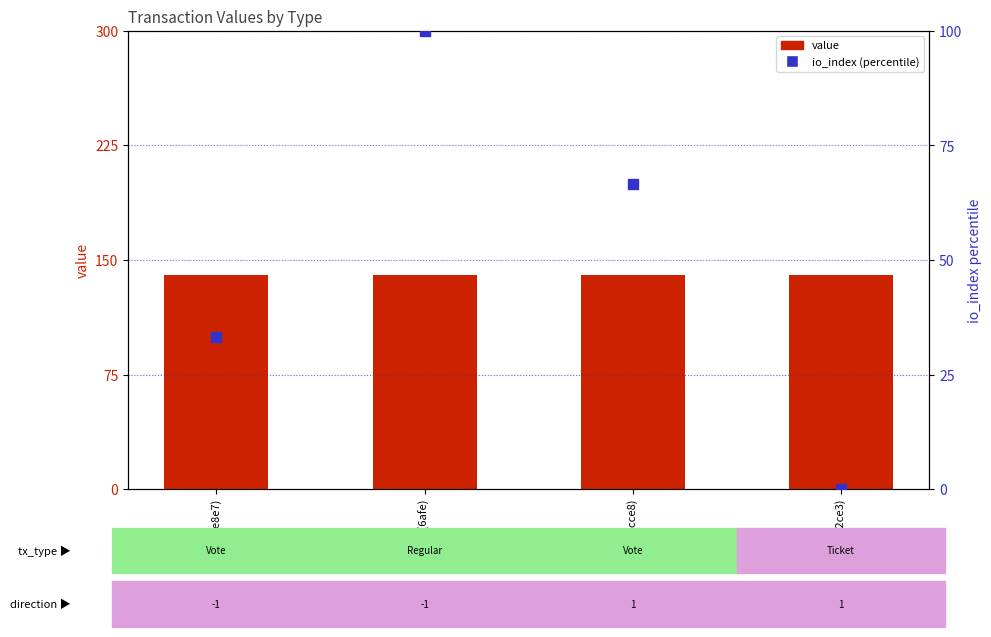

What are all the series names shown in the legend?

value, io_index (percentile)